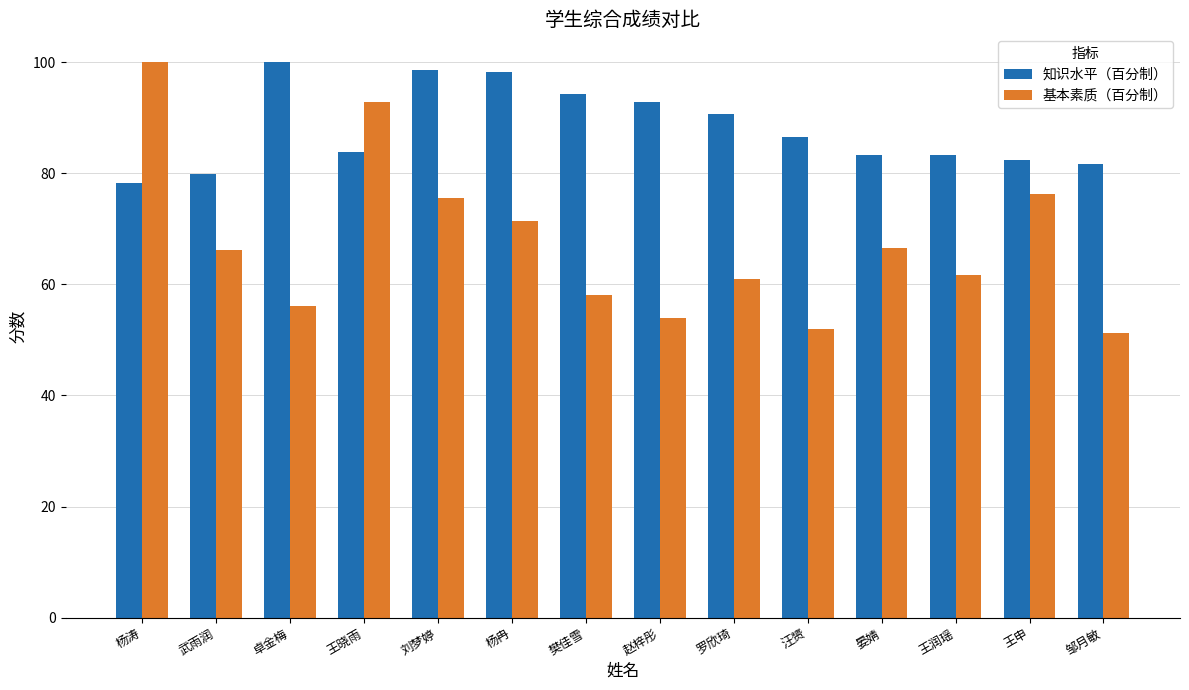

Is the value of 知识水平（百分制） at 杨涛 greater than the value of 基本素质（百分制） at 杨涛?

No